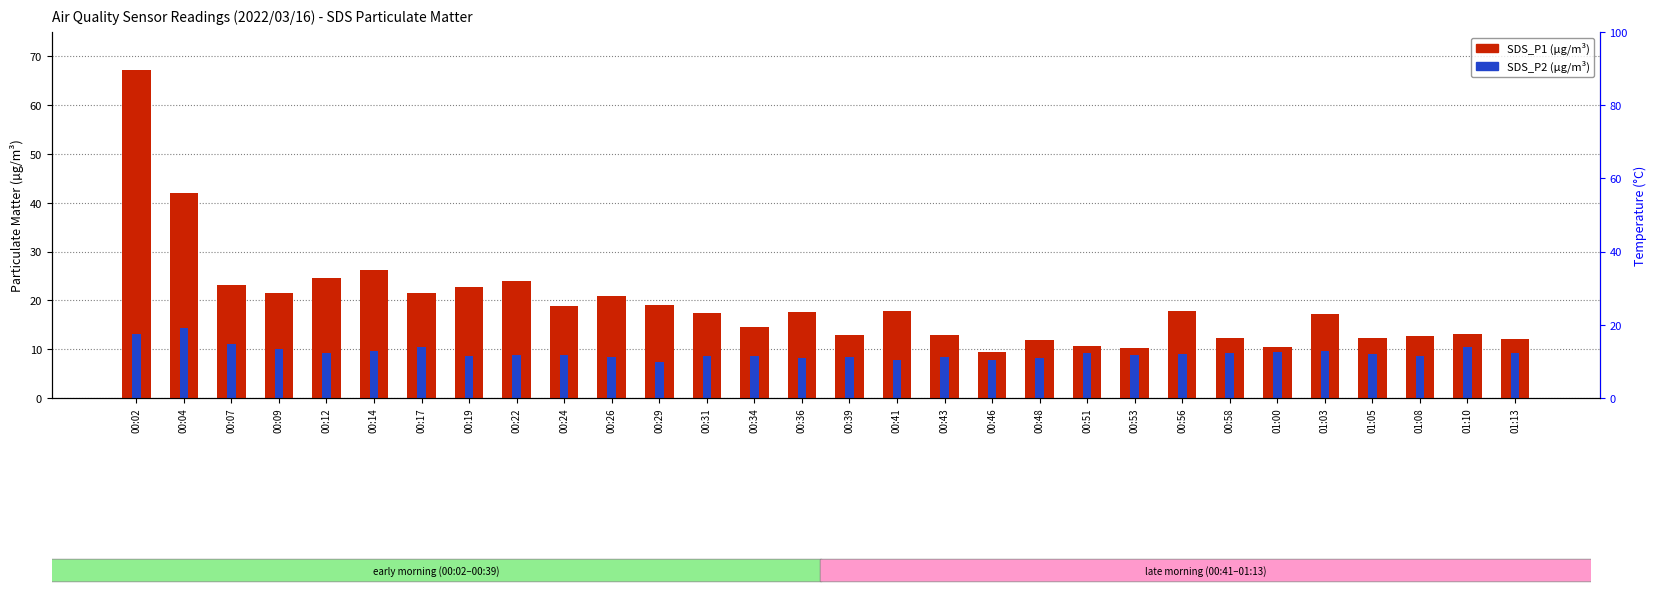

What is the maximum value shown in the chart?

67.1